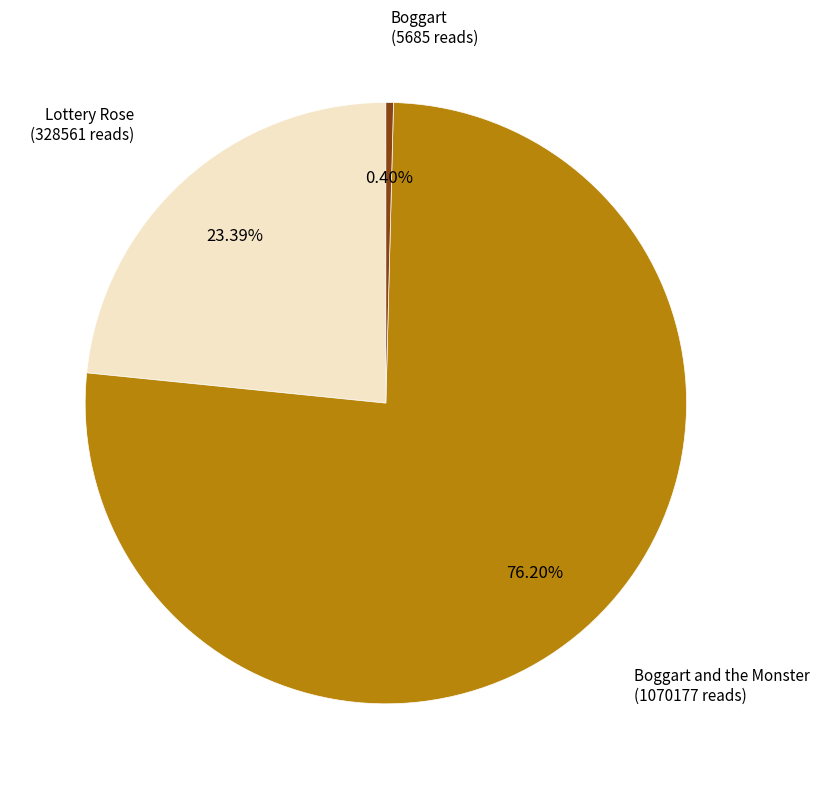

Rank the categories by value from highest to lowest.

Boggart and the Monster, Lottery Rose, Boggart